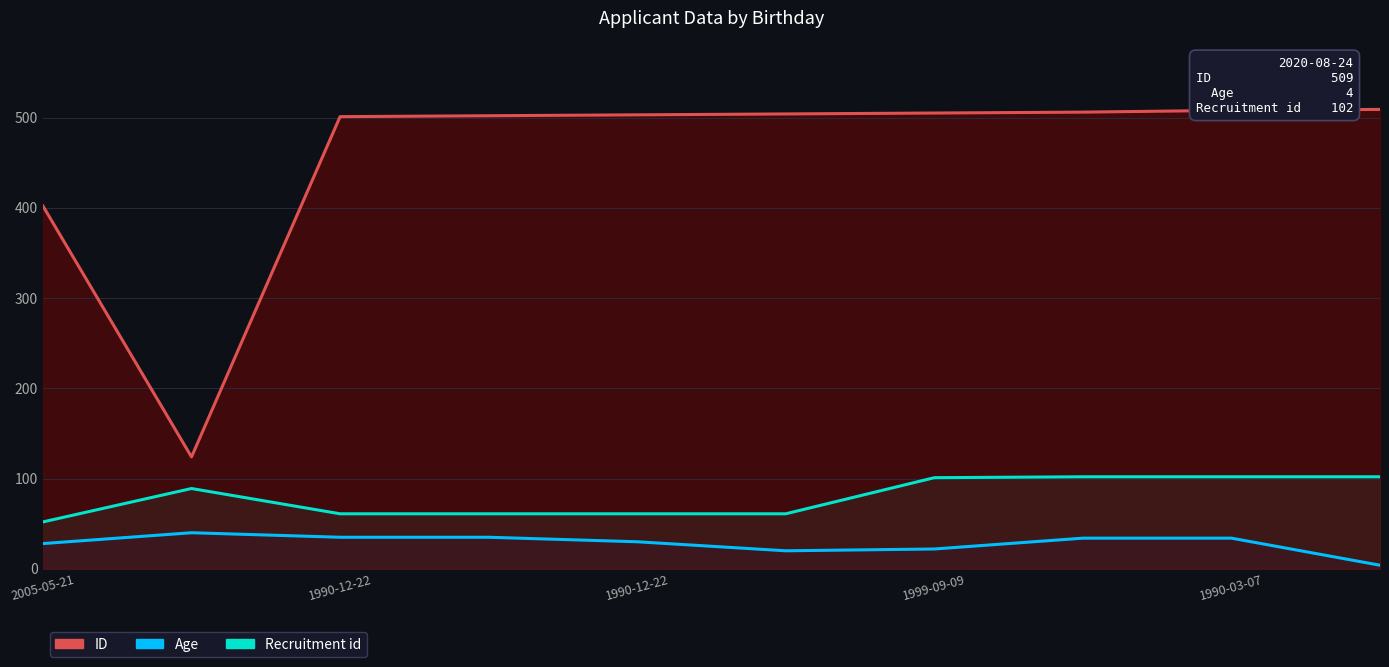

True or false: Recruitment id has a value of 102 at 7.

True